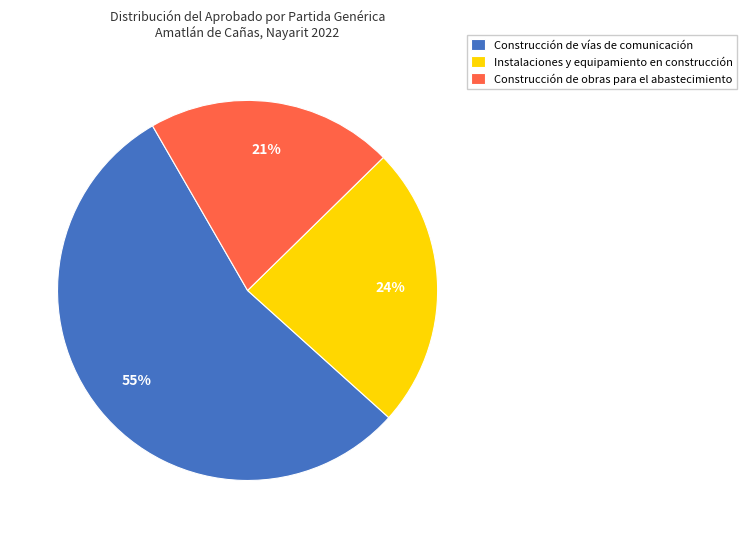

What percentage is the Construcción de obras para el abastecimiento slice, to the nearest percent?

21%